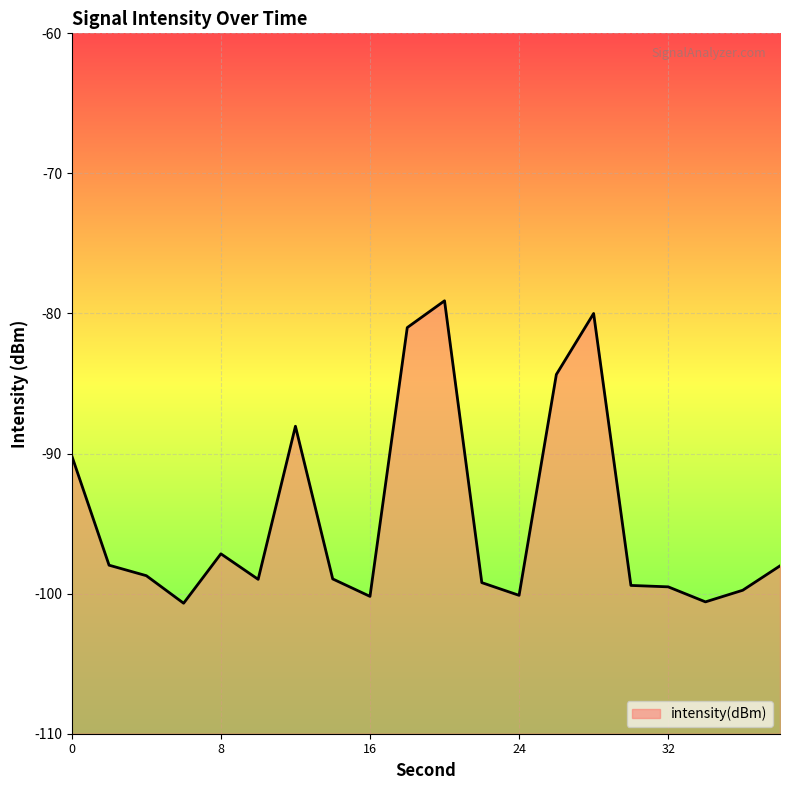

Reading right to left, what are all the values shown in this chart?

-98.0	-99.8	-100.6	-99.5	-99.4	-80.0	-84.4	-100.1	-99.2	-79.1	-81.0	-100.2	-98.9	-88.0	-99.0	-97.2	-100.7	-98.7	-98.0	-90.2